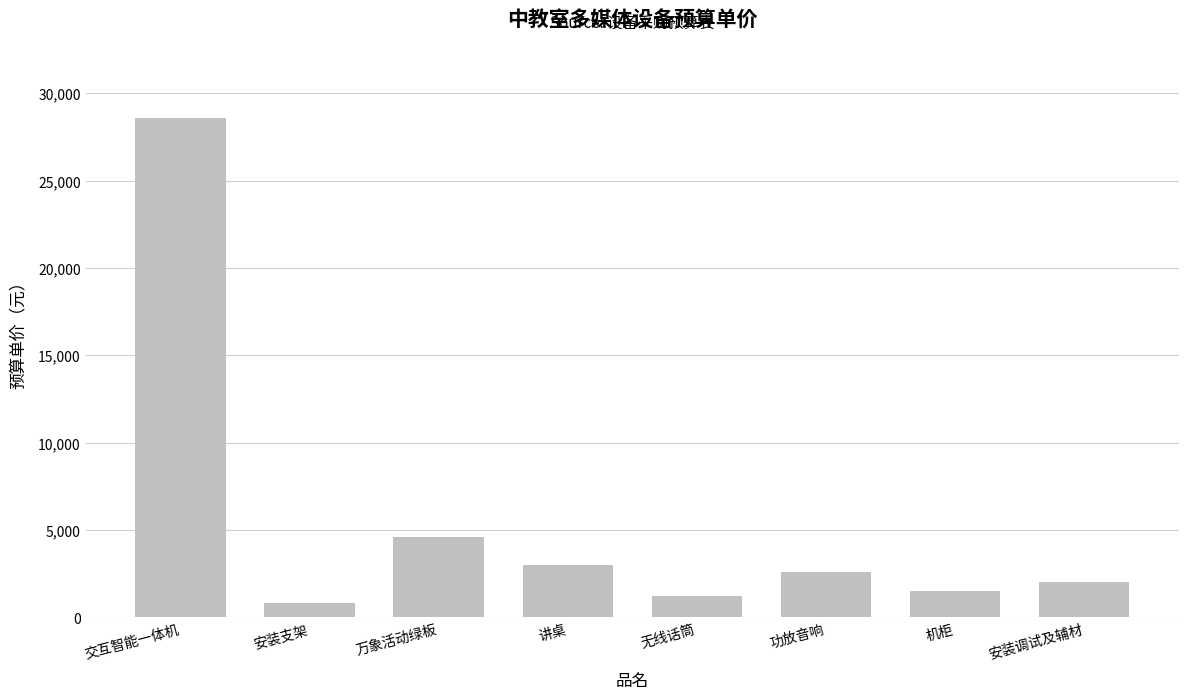

Are the bars horizontal?

No